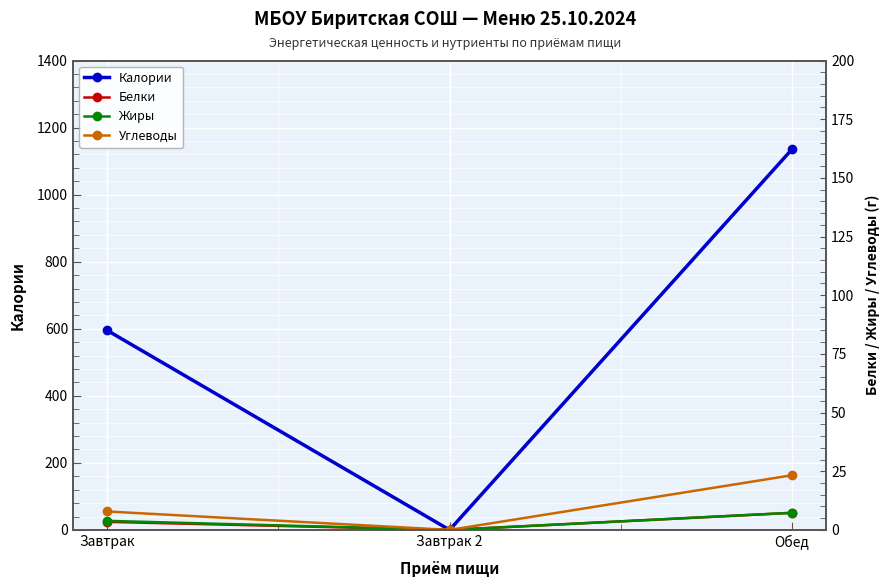

Reading left to right, extract all data points from this chart.

Калории: 595	0	1135
Белки: 24	0	51
Жиры: 27	0	51
Углеводы: 55	0	163